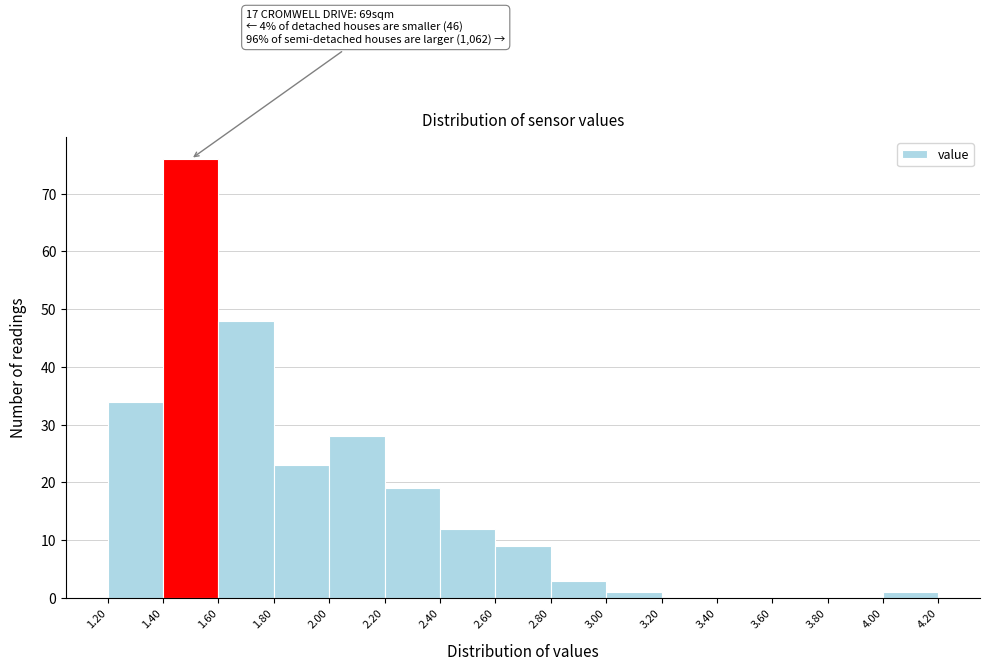

Over which range of the x-axis is the bar tallest?

1.40 to 1.60